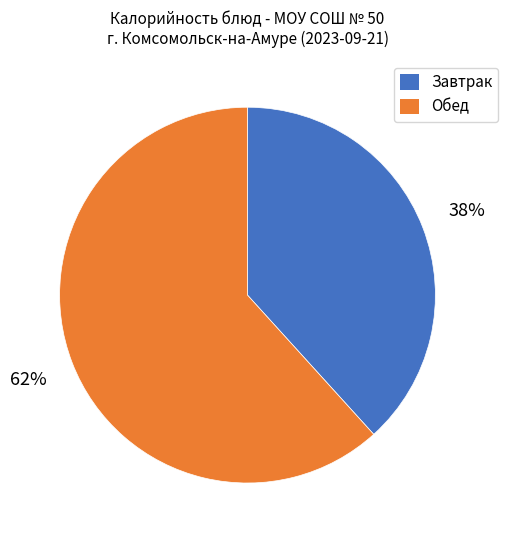

To the nearest percent, what is the average slice percentage?

50%